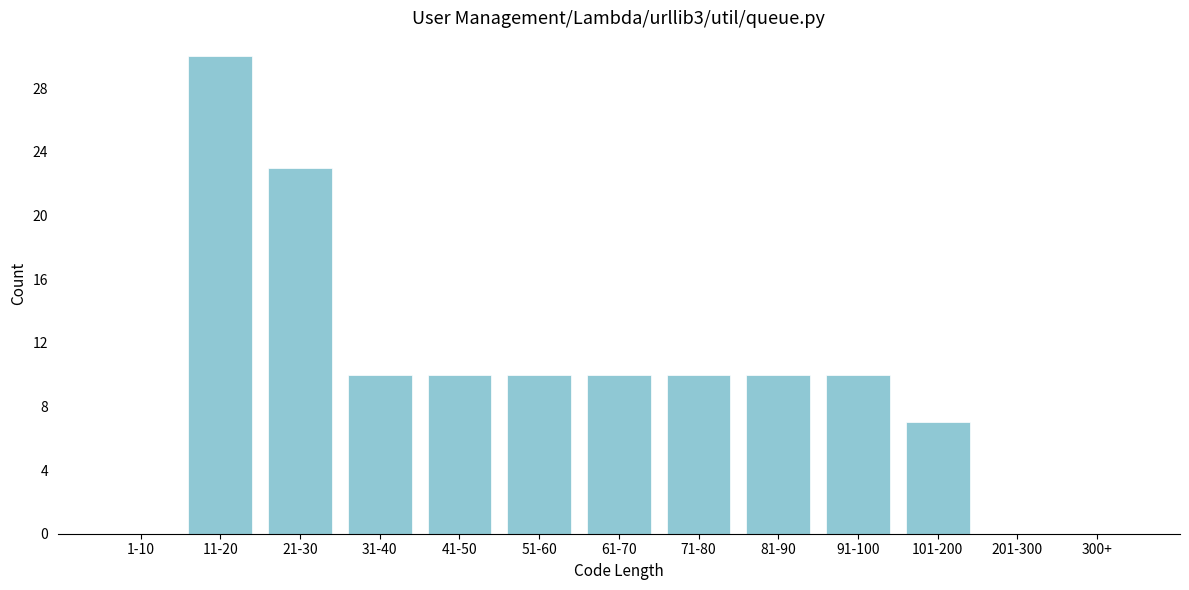

Reading left to right, extract all data points from this chart.

1-10=0	11-20=30	21-30=23	31-40=10	41-50=10	51-60=10	61-70=10	71-80=10	81-90=10	91-100=10	101-200=7	201-300=0	300+=0